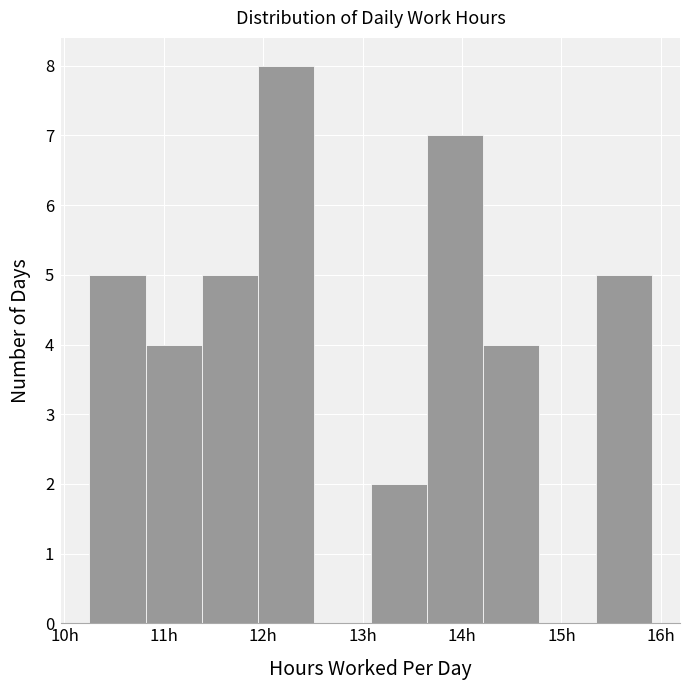

Over which range of the x-axis is the bar tallest?

11.9 to 12.5